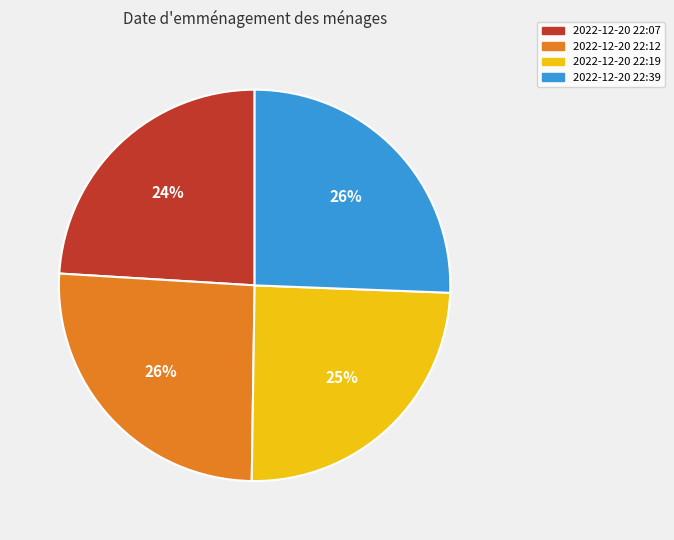

To the nearest percent, what is the average slice percentage?

25%